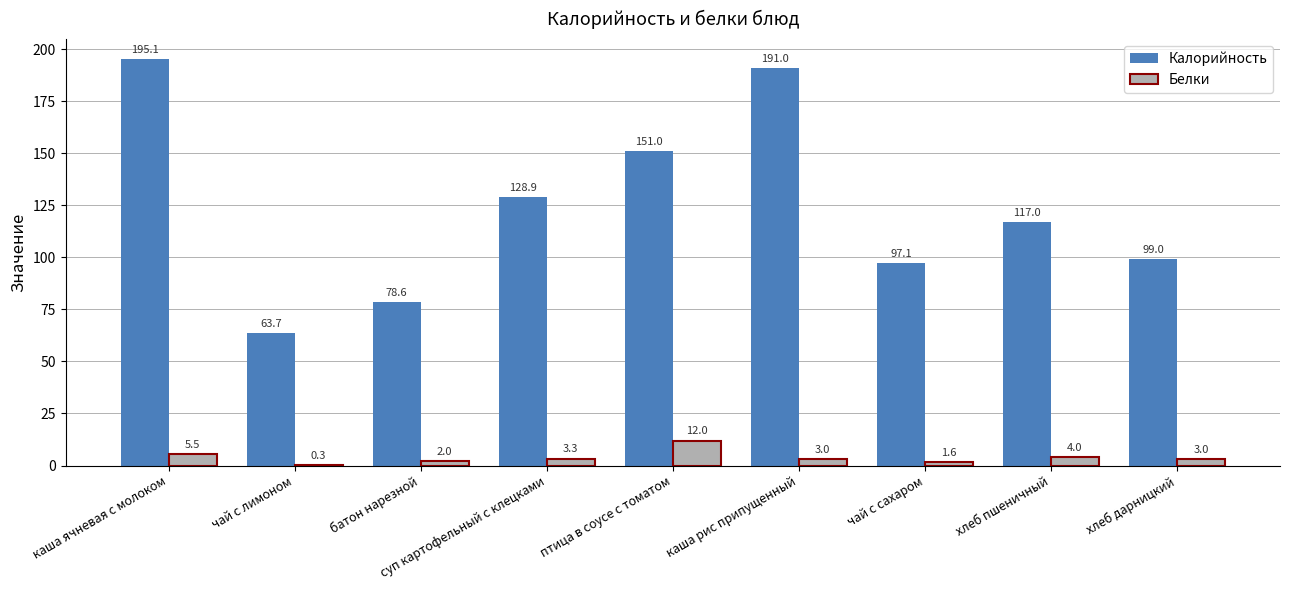

Where does the Белки series first go above 3?

каша ячневая с молоком